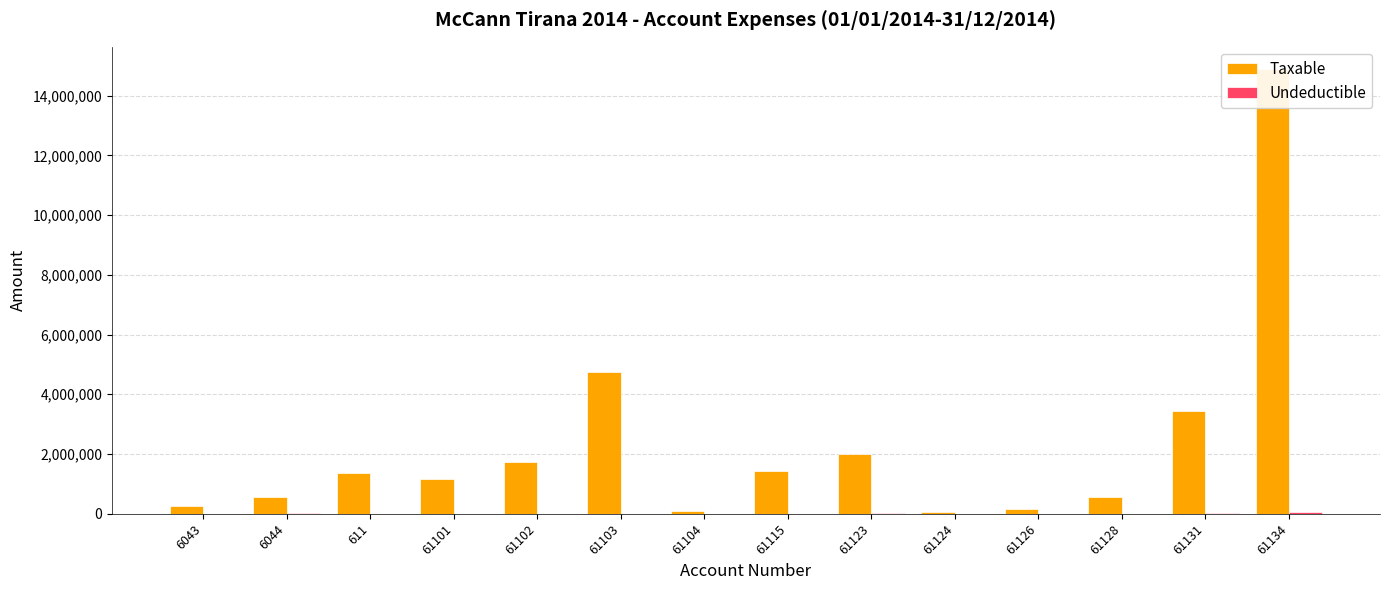

At which label does Taxable first exceed 1366068?

611